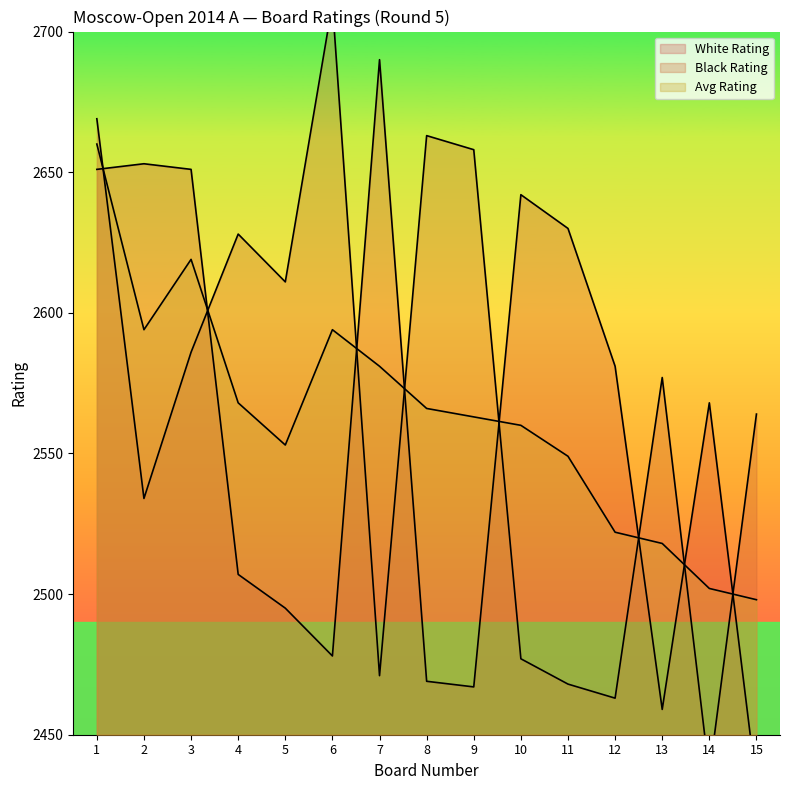

Is it true that Avg Rating equals 3546 at 5?

False